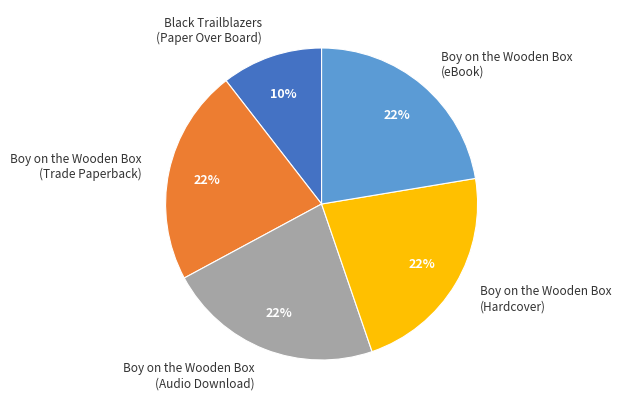

Approximately how many times larger is the value at Boy on the Wooden Box (Audio Download) compared to Boy on the Wooden Box (Hardcover)?

1.0